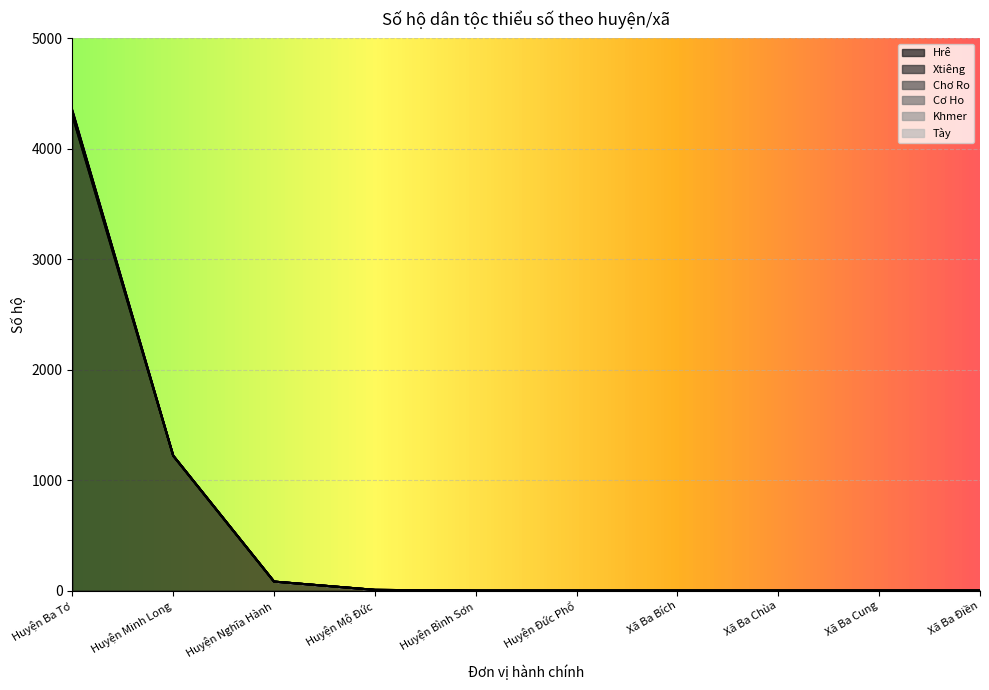

What are all the series names shown in the legend?

Hrê, Xtiêng, Chơ Ro, Cơ Ho, Khmer, Tày